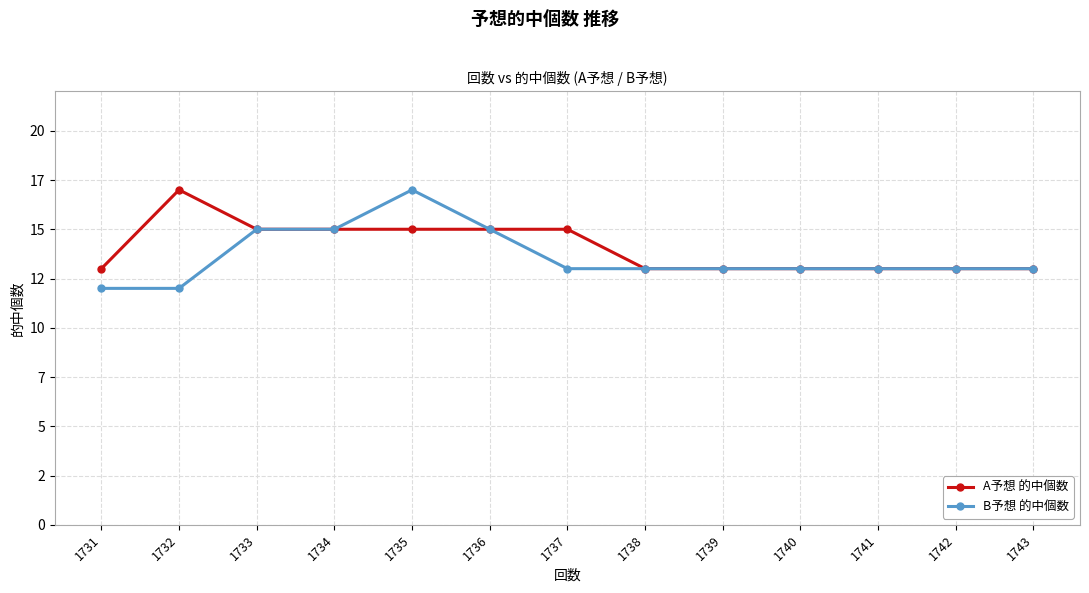

Rank the categories by A予想 的中個数 value from highest to lowest.

1732, 1733, 1734, 1735, 1736, 1737, 1731, 1738, 1739, 1740, 1741, 1742, 1743